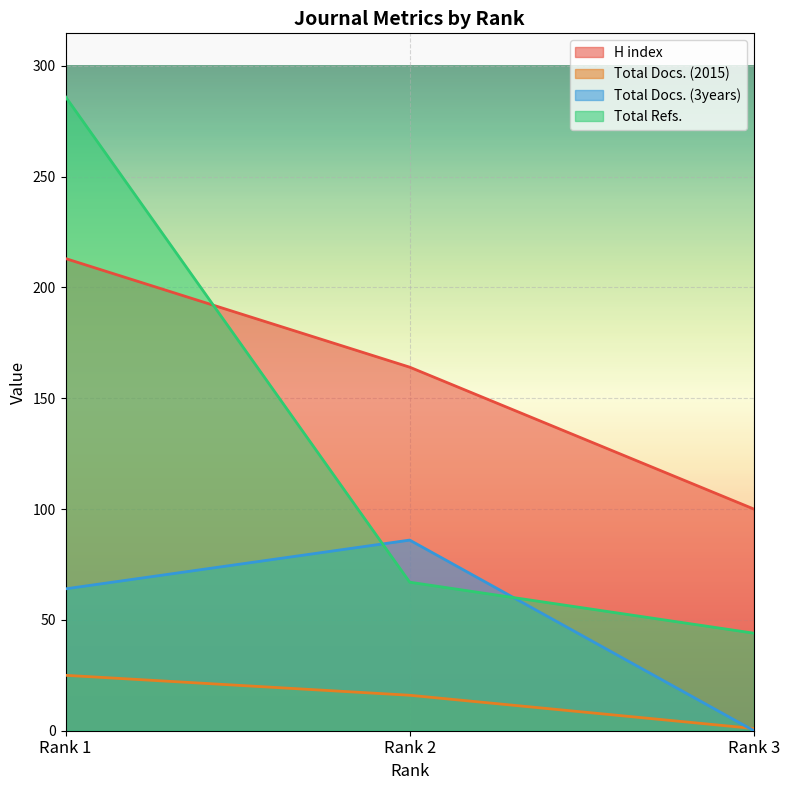

At which category is the sum across all series the highest?

Rank 1